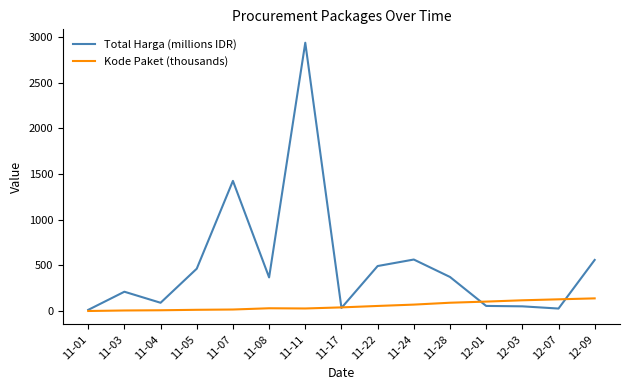

Which series has the largest total across all categories?

Total Harga (millions IDR)